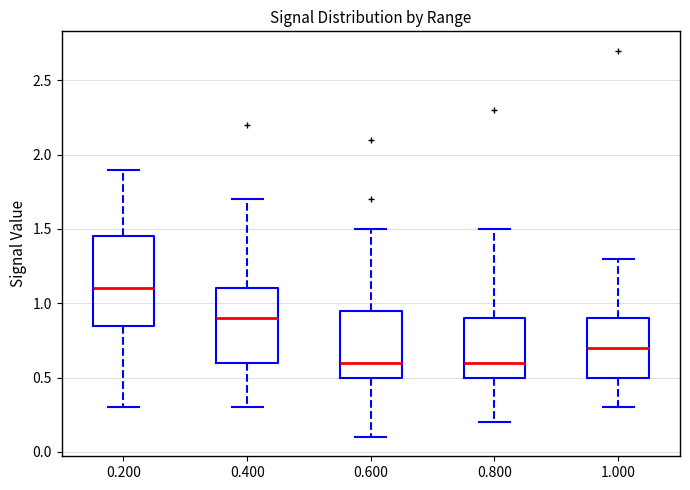

Comparing the boxes themselves (not the whiskers), which one is the tallest?

0.200